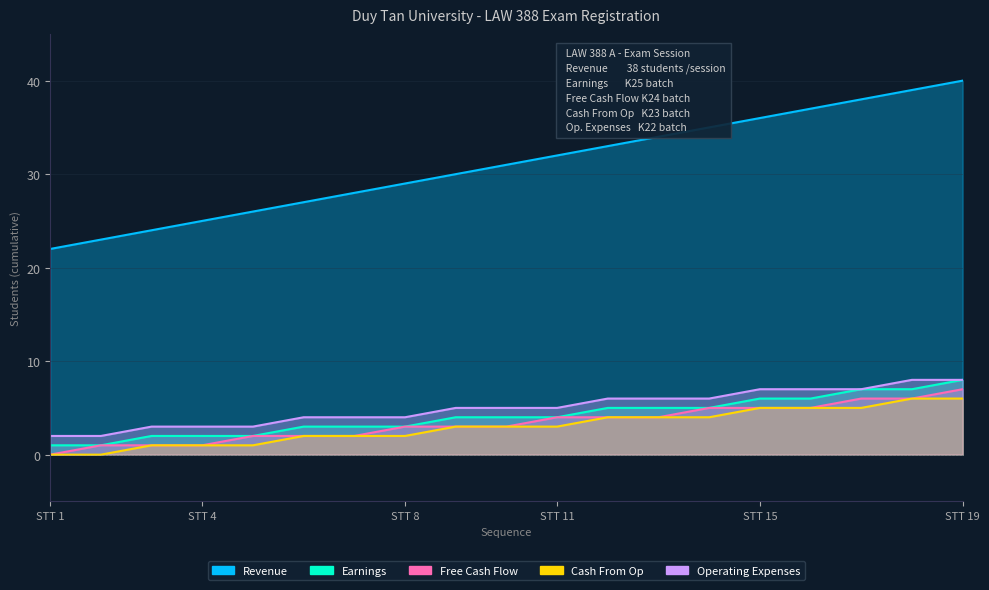

True or false: Earnings has more than 1 points higher than both neighbors.

False